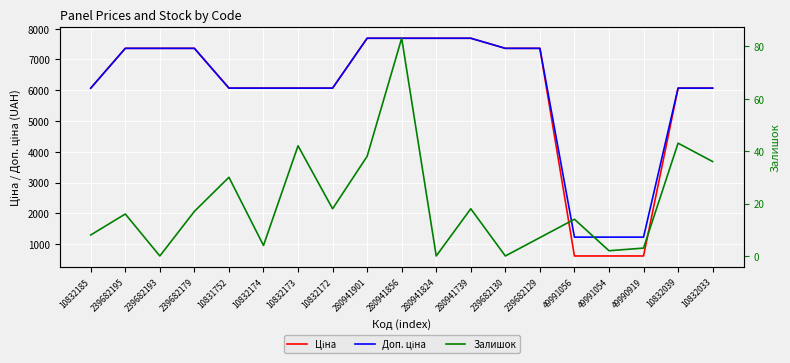

True or false: Ціна and Залишок intersect in this chart.

False